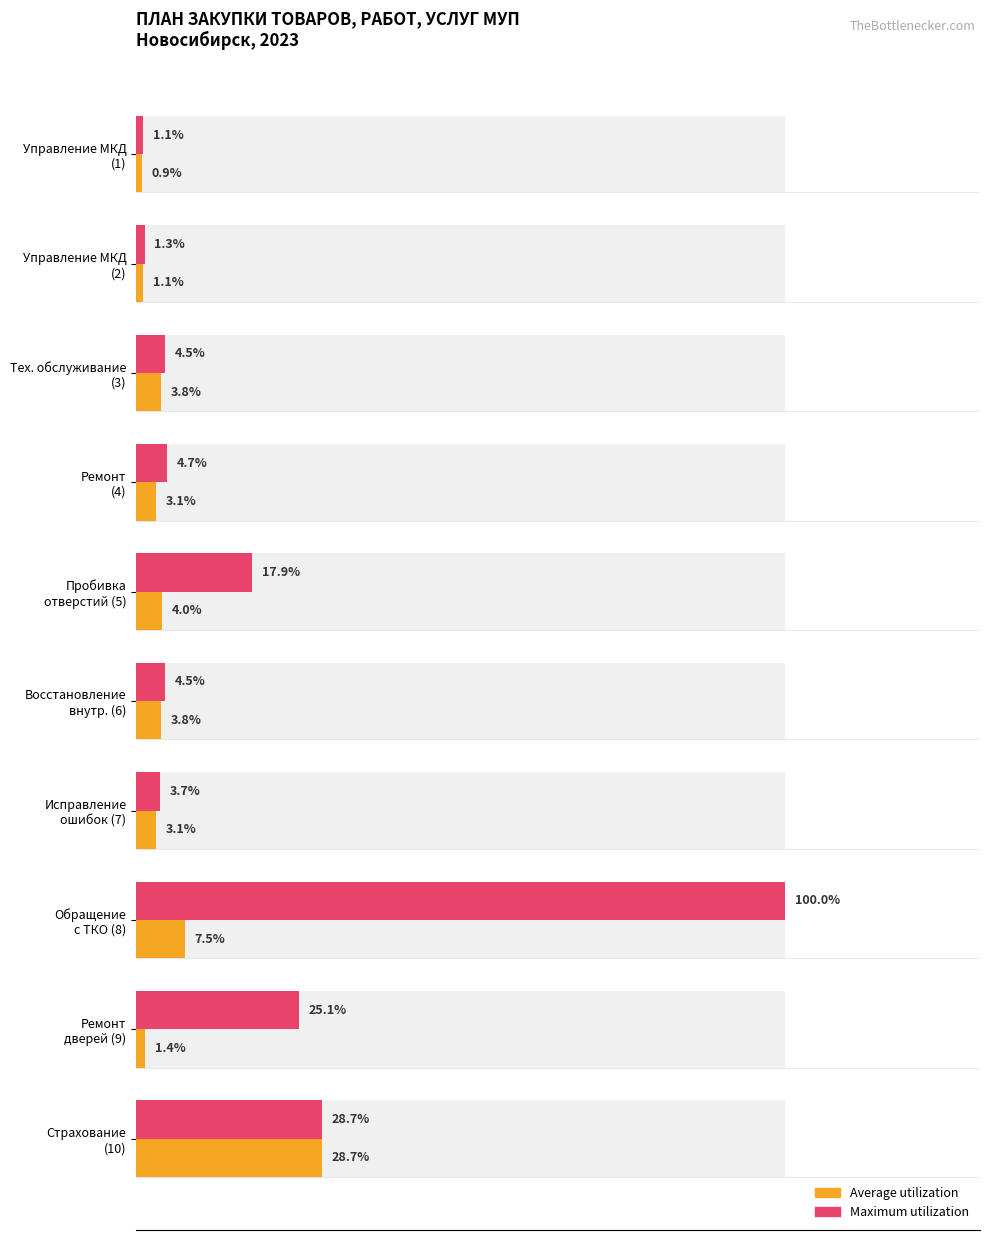

How many bars are there in total?

20